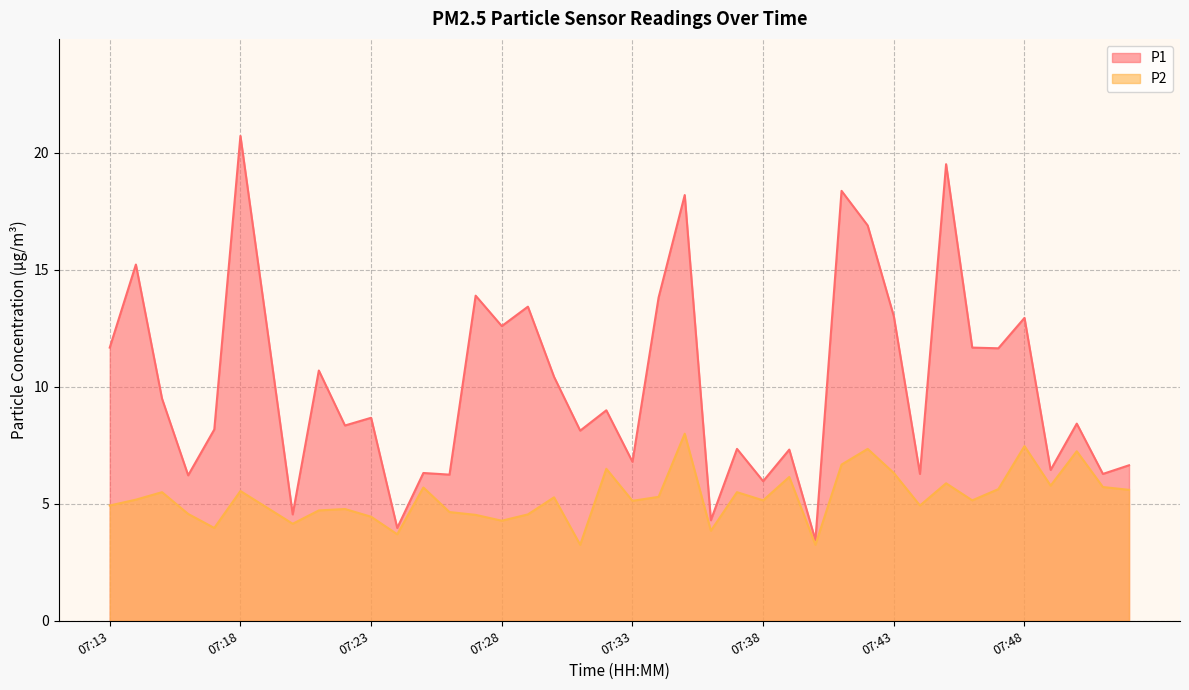

Reading left to right, list all the values displayed in this chart.

P1: 07:13=11.7	07:14=15.2	07:15=9.5	07:16=6.2	07:17=8.2	07:18=20.7	07:19=12.7	07:20=4.5	07:21=10.7	07:22=8.3	07:23=8.7	07:24=4.0	07:25=6.3	07:26=6.2	07:27=13.9	07:28=12.6	07:29=13.4	07:30=10.4	07:31=8.1	07:32=9.0	07:33=6.8	07:34=13.8	07:35=18.2	07:36=4.3	07:37=7.3	07:38=6.0	07:39=7.3	07:40=3.5	07:41=18.4	07:42=16.9	07:43=13.0	07:44=6.3	07:45=19.5	07:46=11.7	07:47=11.7	07:48=12.9	07:50=6.5	07:51=8.4	07:52=6.3	07:53=6.7
P2: 07:13=4.9	07:14=5.2	07:15=5.5	07:16=4.6	07:17=4.0	07:18=5.5	07:19=4.8	07:20=4.2	07:21=4.7	07:22=4.8	07:23=4.5	07:24=3.7	07:25=5.7	07:26=4.7	07:27=4.5	07:28=4.3	07:29=4.5	07:30=5.3	07:31=3.2	07:32=6.5	07:33=5.1	07:34=5.3	07:35=8.0	07:36=3.9	07:37=5.5	07:38=5.2	07:39=6.2	07:40=3.2	07:41=6.7	07:42=7.3	07:43=6.3	07:44=4.9	07:45=5.9	07:46=5.2	07:47=5.6	07:48=7.5	07:50=5.8	07:51=7.2	07:52=5.7	07:53=5.6